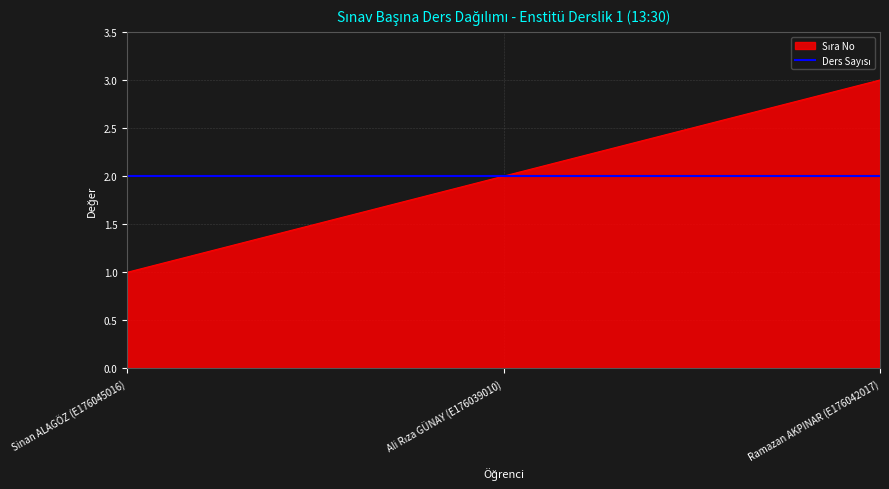

What is the difference between the maximum and minimum values in the Sıra No series?

2